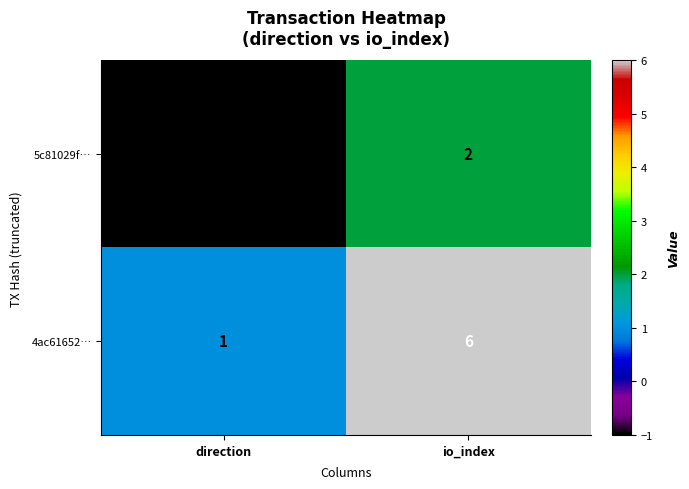

List the series in order of their overall mean, lowest first.

5c81029f…, 4ac61652…